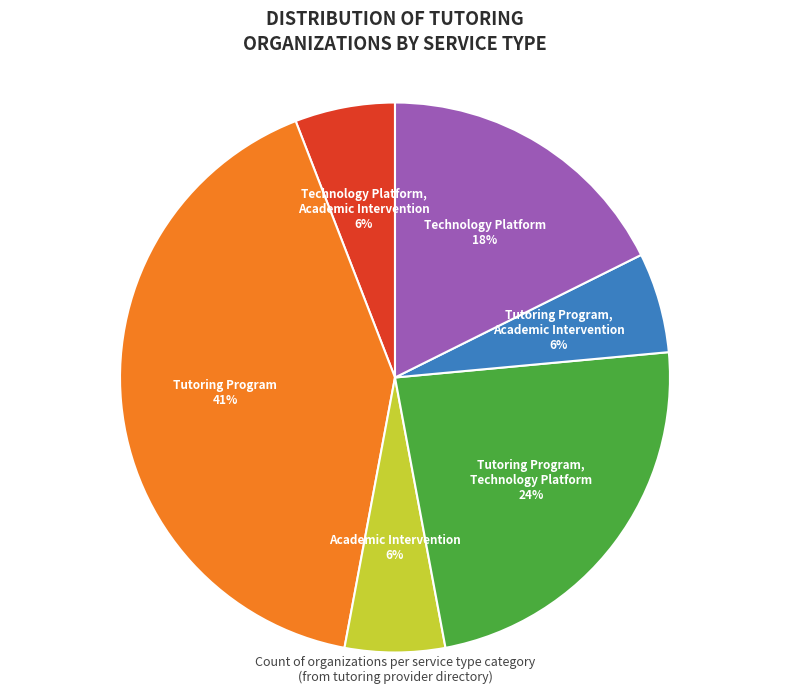

How many segments does this pie chart have?

6